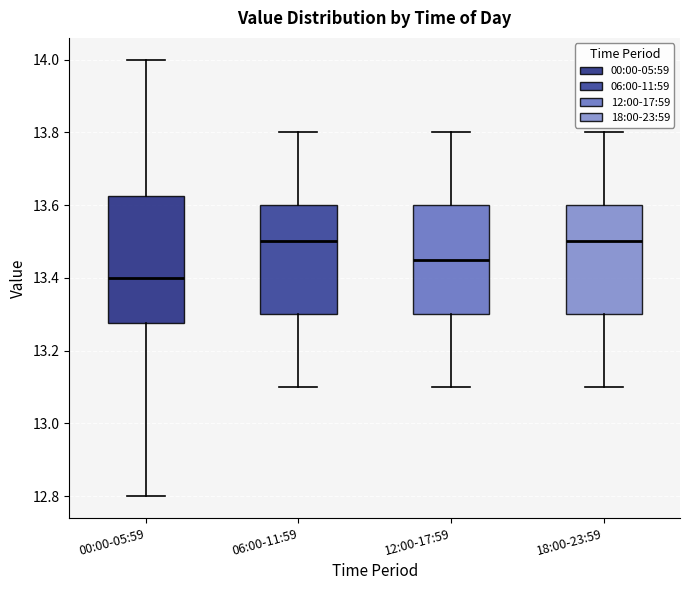

Reading left to right, read every box against the y-axis: the position of its median line, the range the box covers, and the ends of its whiskers. The values are not printed on the chart, so give them approximately, as read against the axis.

00:00-05:59: median 13.40, box 13.28 to 13.62, whiskers 12.80 to 14.00
06:00-11:59: median 13.50, box 13.30 to 13.60, whiskers 13.10 to 13.80
12:00-17:59: median 13.46, box 13.30 to 13.60, whiskers 13.10 to 13.80
18:00-23:59: median 13.50, box 13.30 to 13.60, whiskers 13.10 to 13.80